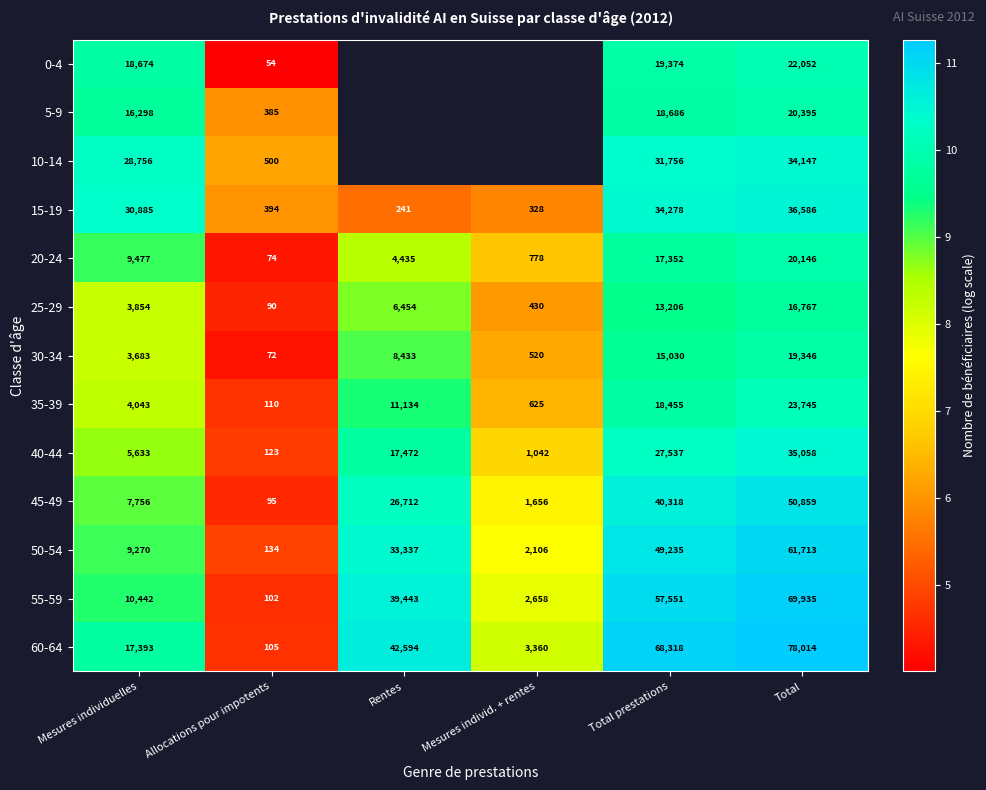

At which label does 30-34 reach its minimum?

Allocations pour impotents